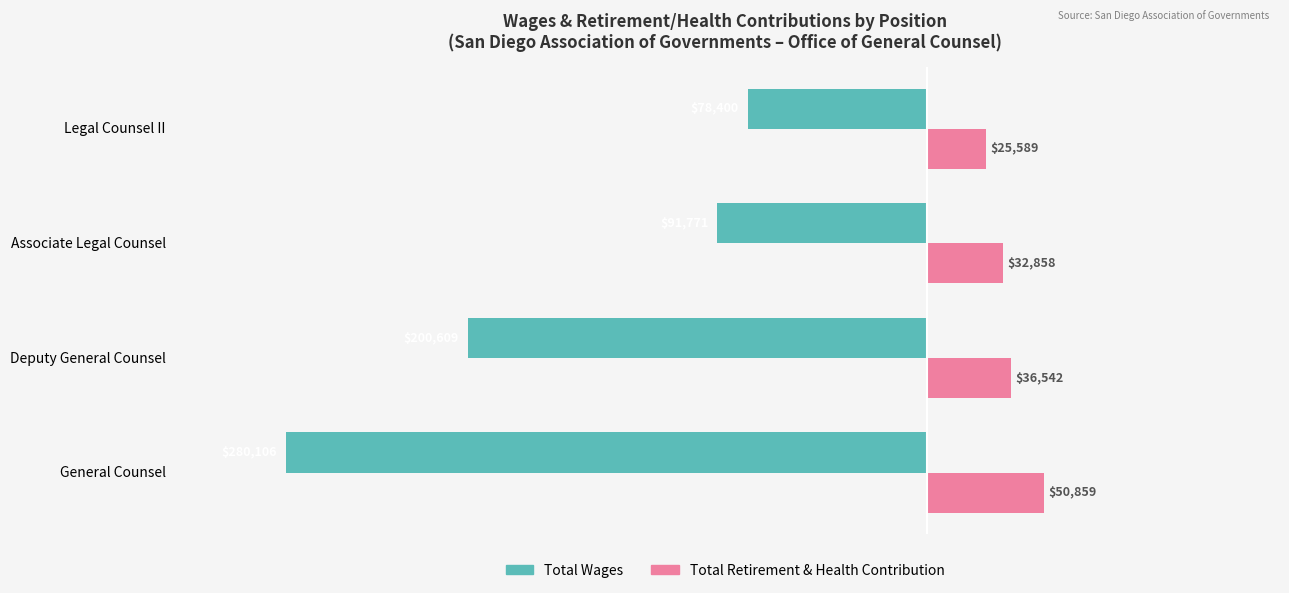

What are all the series names shown in the legend?

Total Wages, Total Retirement & Health Contribution